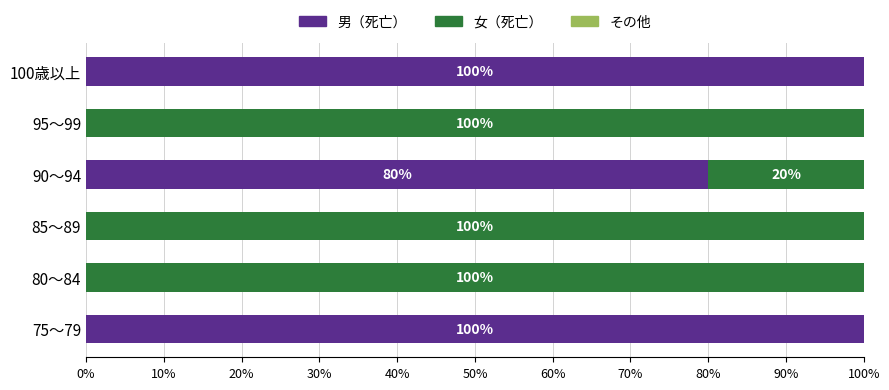

True or false: 男（死亡） has a value of 23 at 90～94.

False